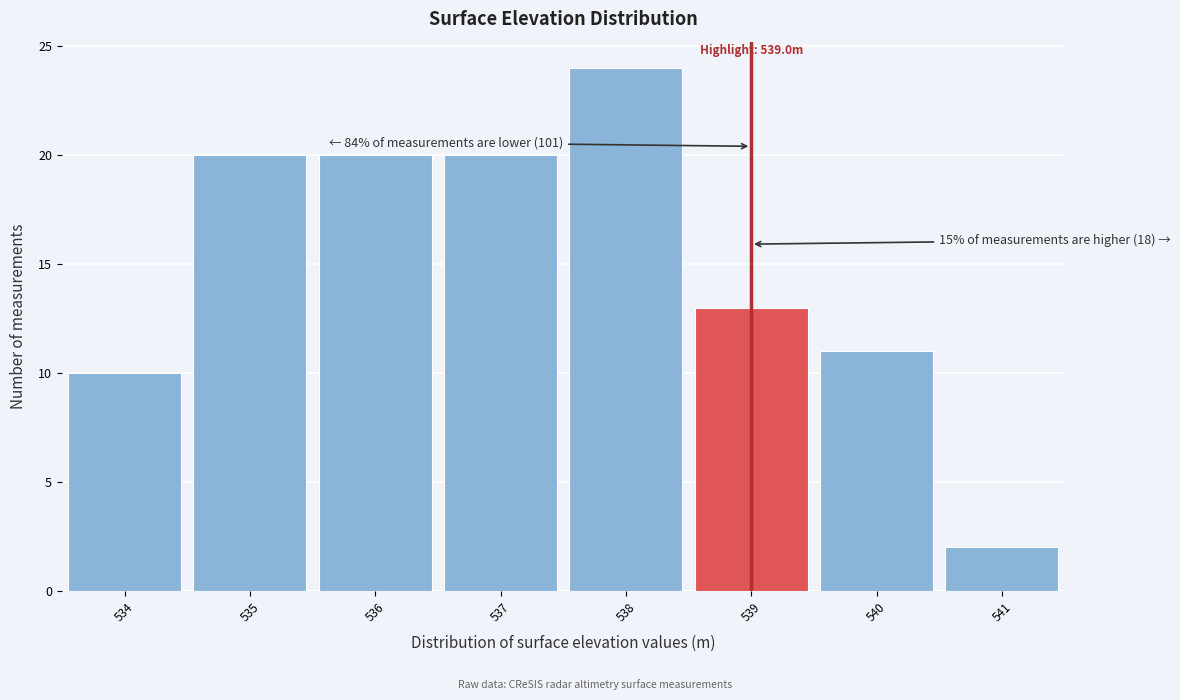

Over which range of the x-axis is the bar tallest?

537.5 to 538.5